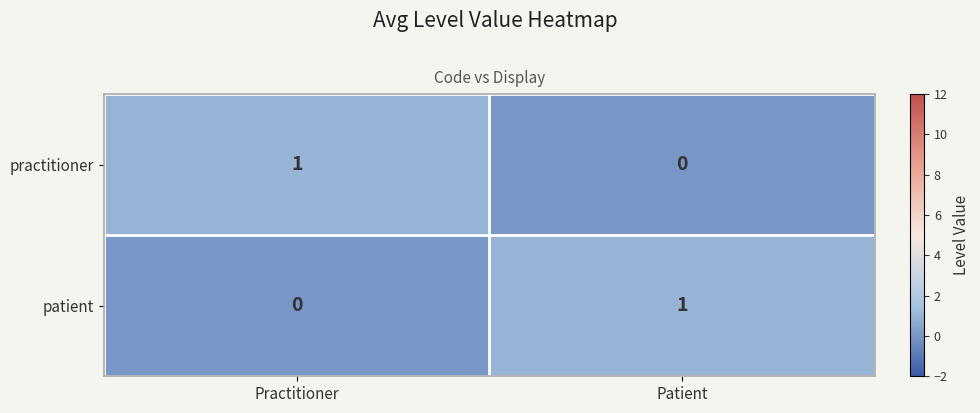

Is the value of patient at Patient greater than the value of practitioner at Patient?

Yes